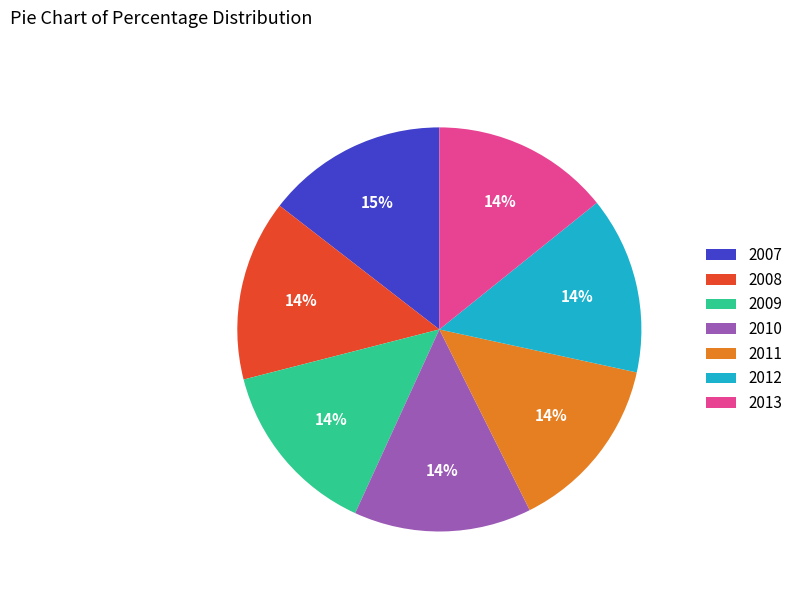

Do 2007 and 2013 together represent more than half of the pie?

No